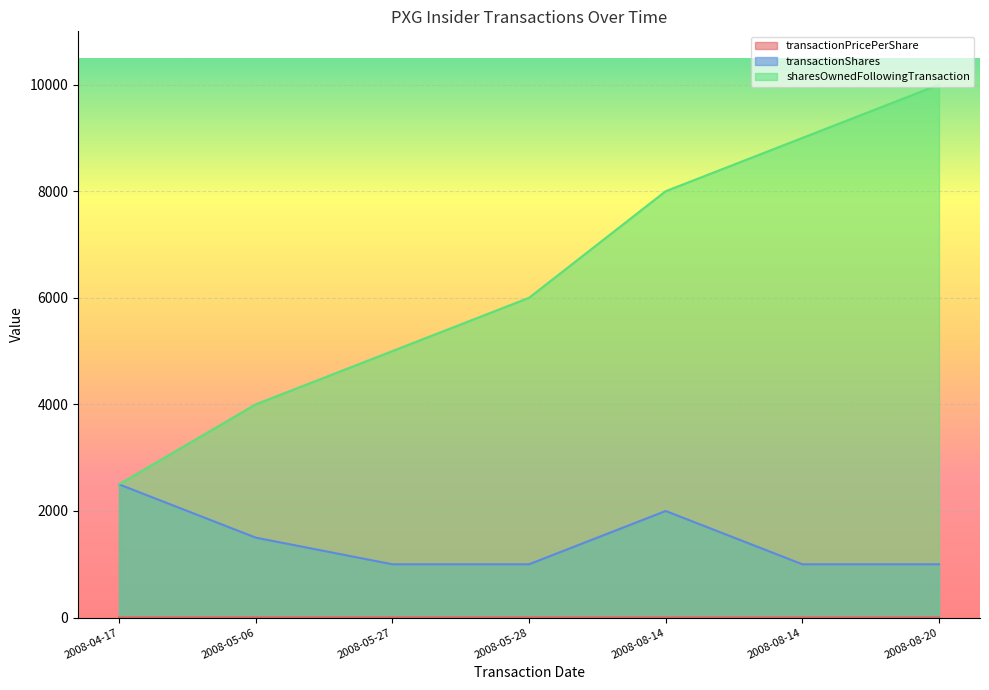

At which category is the sum across all series the highest?

2008-08-20